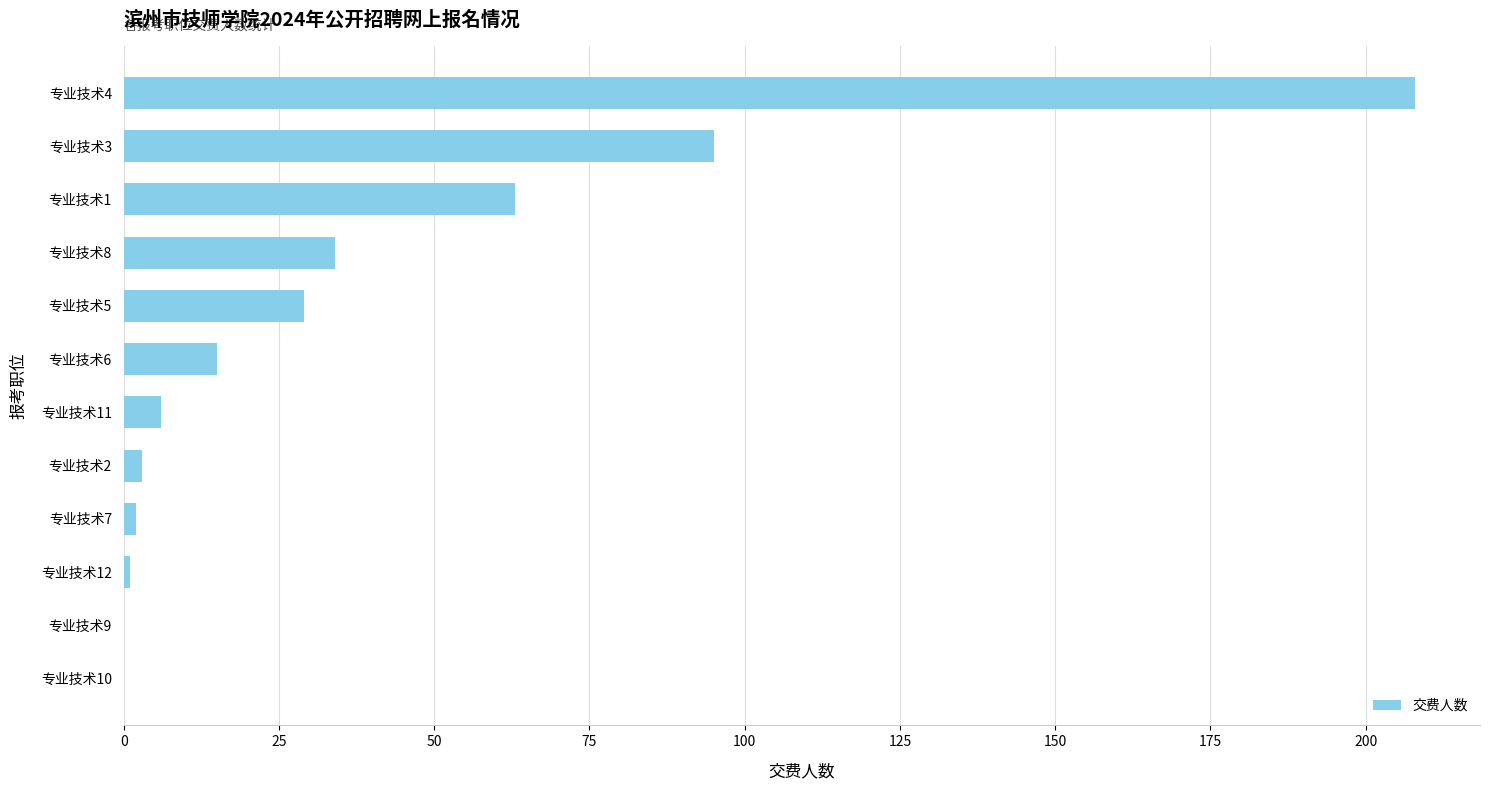

What is the sum of all values?

456